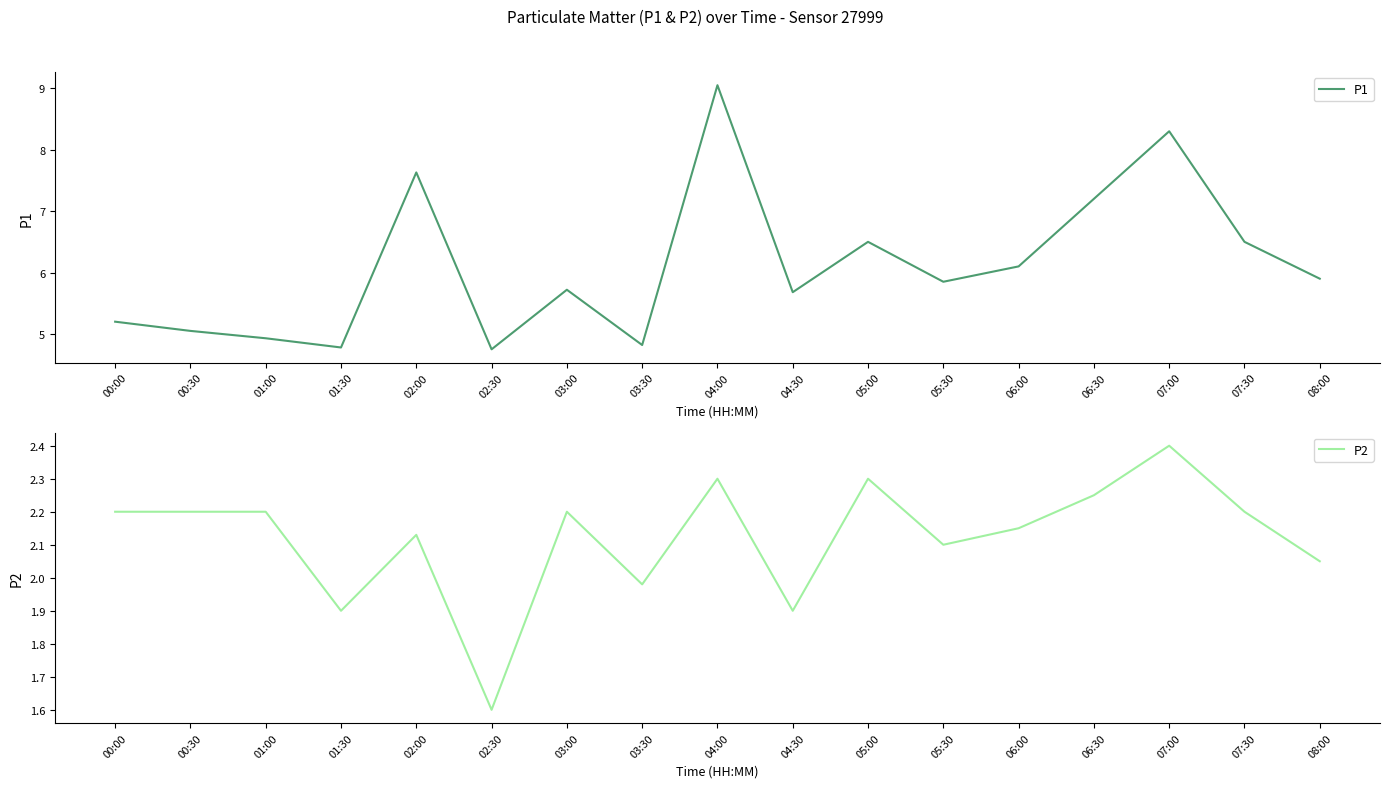

Which series has the widest spread of values?

P1